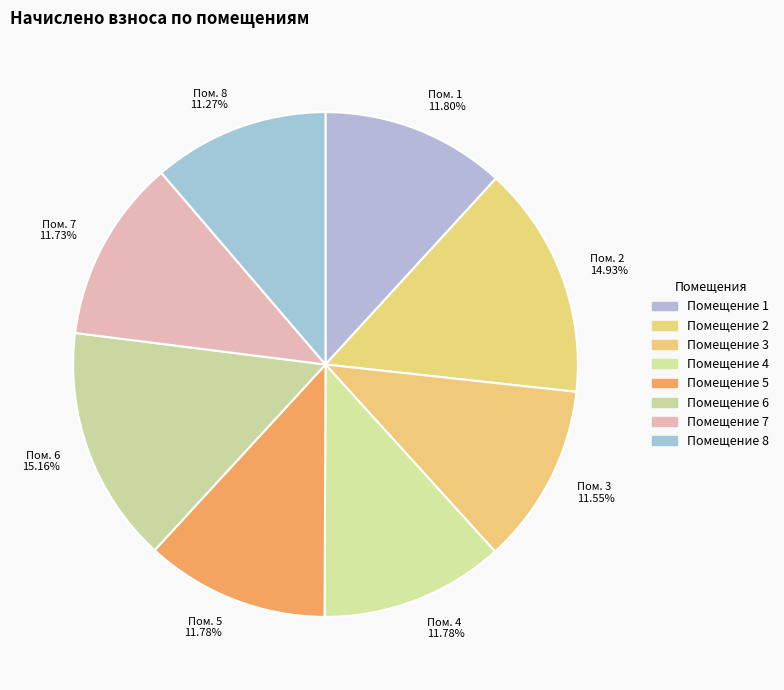

Do Пом. 7 11.73% and Пом. 2 14.93% together represent more than half of the pie?

No